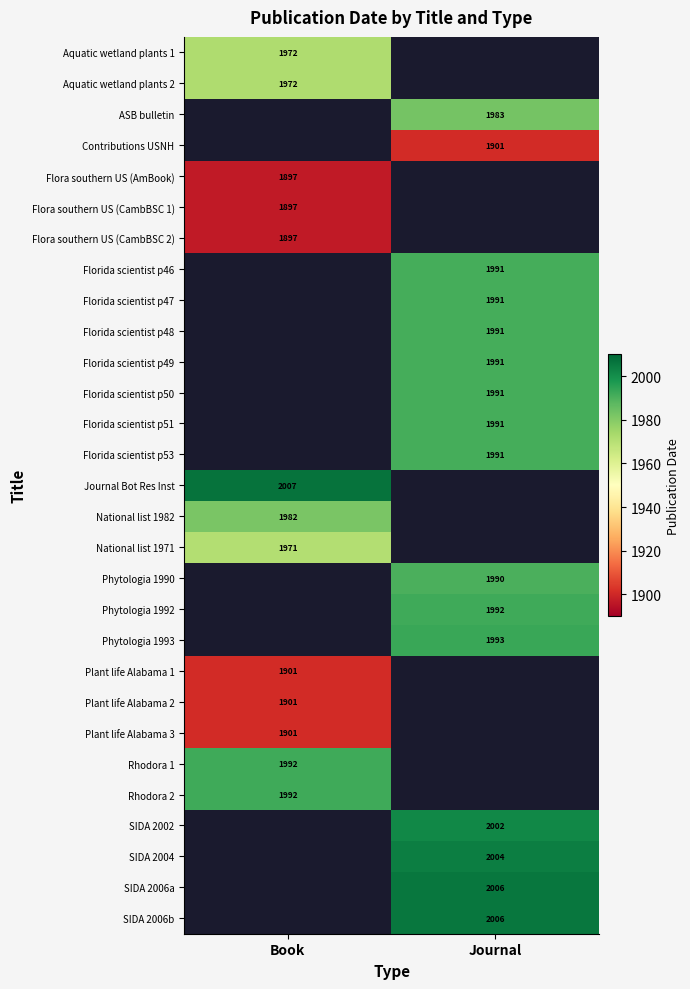

What is the difference between the highest and lowest values at Book?

110.0